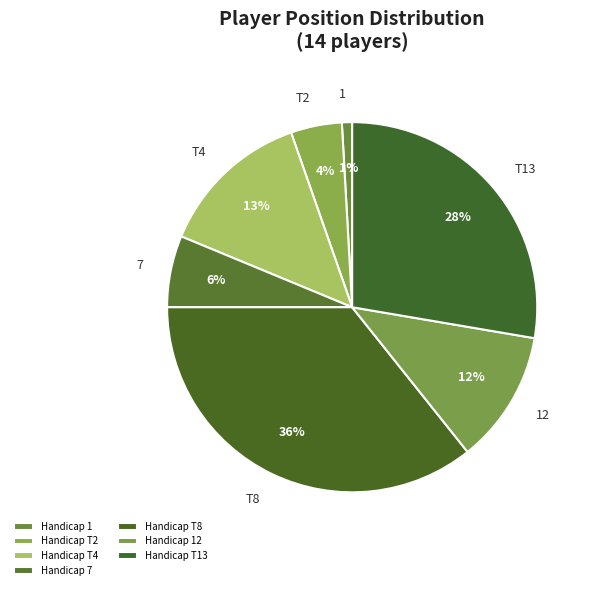

Which has a higher value, T8 or 12?

T8